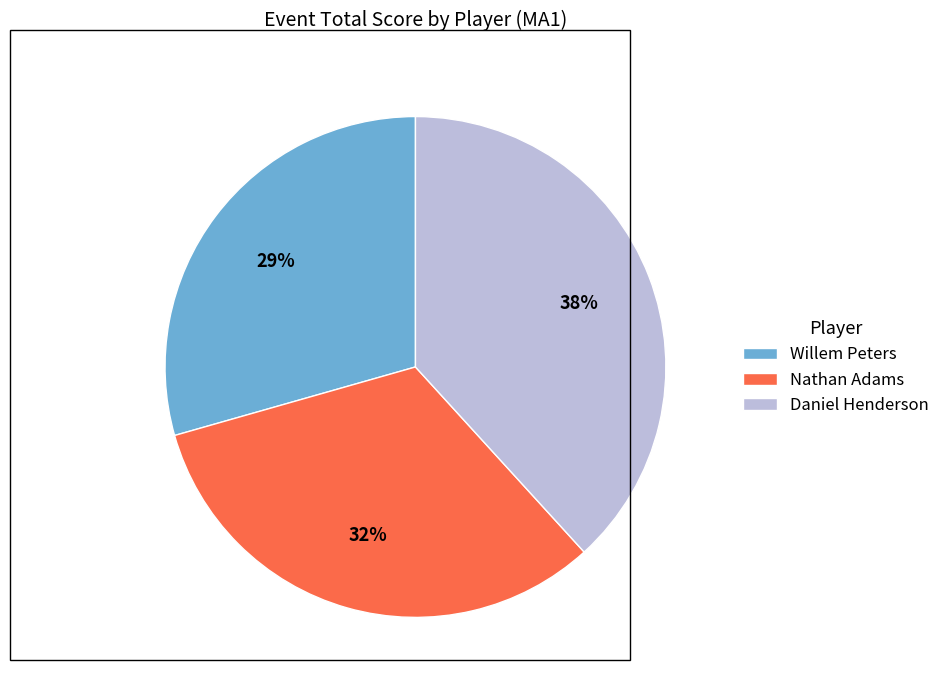

Rank the categories by value from lowest to highest.

Willem Peters, Nathan Adams, Daniel Henderson